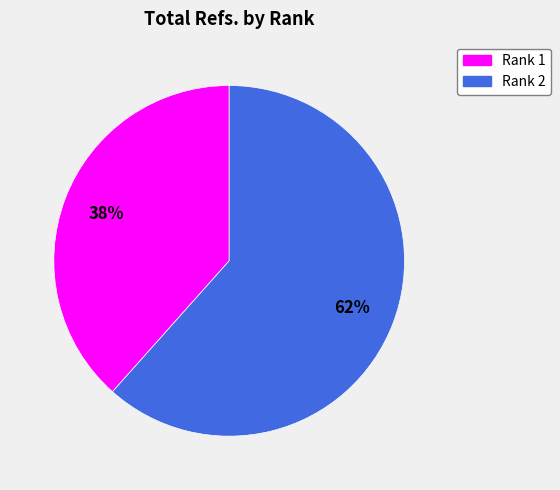

How many slices are in this pie chart?

2